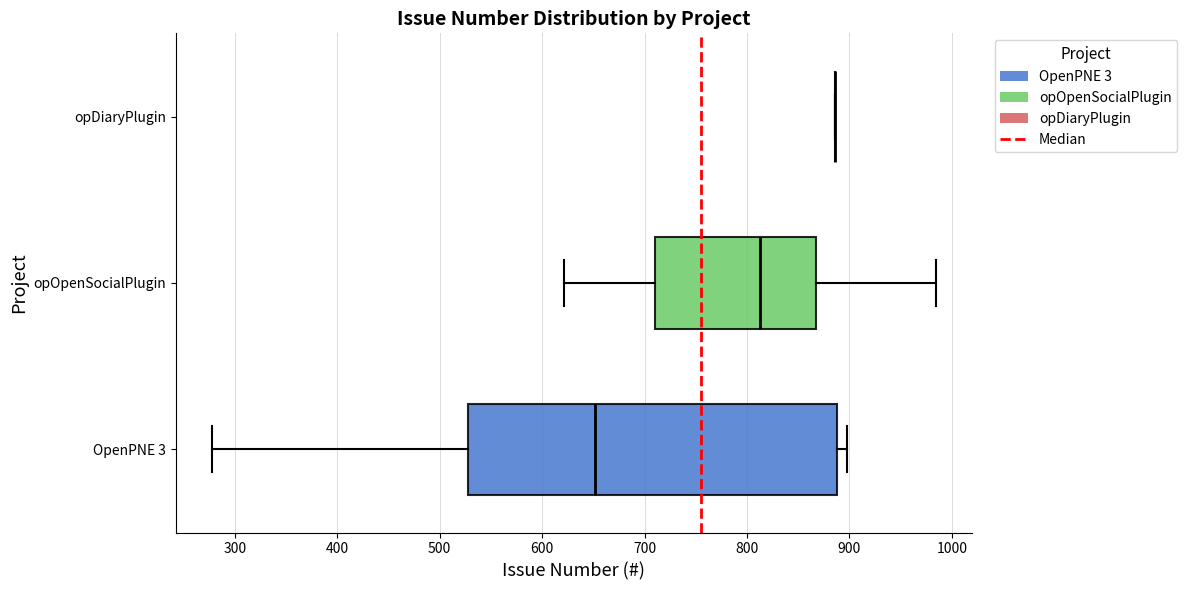

Reading bottom to top, read every box against the x-axis: the position of its median line, the range the box covers, and the ends of its whiskers. The values are not printed on the chart, so give them approximately, as read against the axis.

OpenPNE 3: median 650, box 530 to 890, whiskers 280 to 900
opOpenSocialPlugin: median 810, box 710 to 870, whiskers 620 to 980
opDiaryPlugin: box collapsed to a line at 890, whiskers 890 to 890